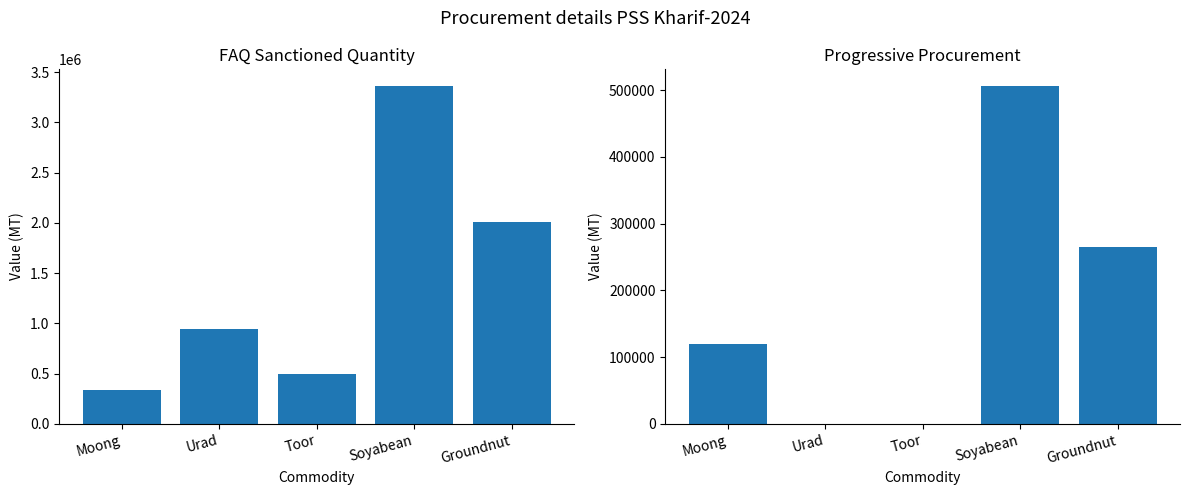

Reading right to left, extract all data points from this chart.

FAQ Sanctioned Quantity: Groundnut=2006619.0	Soyabean=3360628.0	Toor=491285.0	Urad=939720.0	Moong=334416.0
Progressive Procurement: Groundnut=265183.6	Soyabean=505940.7	Toor=0.0	Urad=25.9	Moong=119469.1